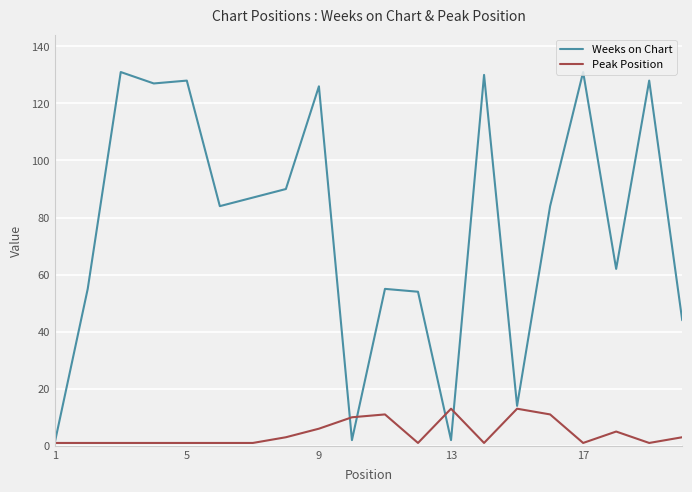

Which series has the largest total across all categories?

Weeks on Chart